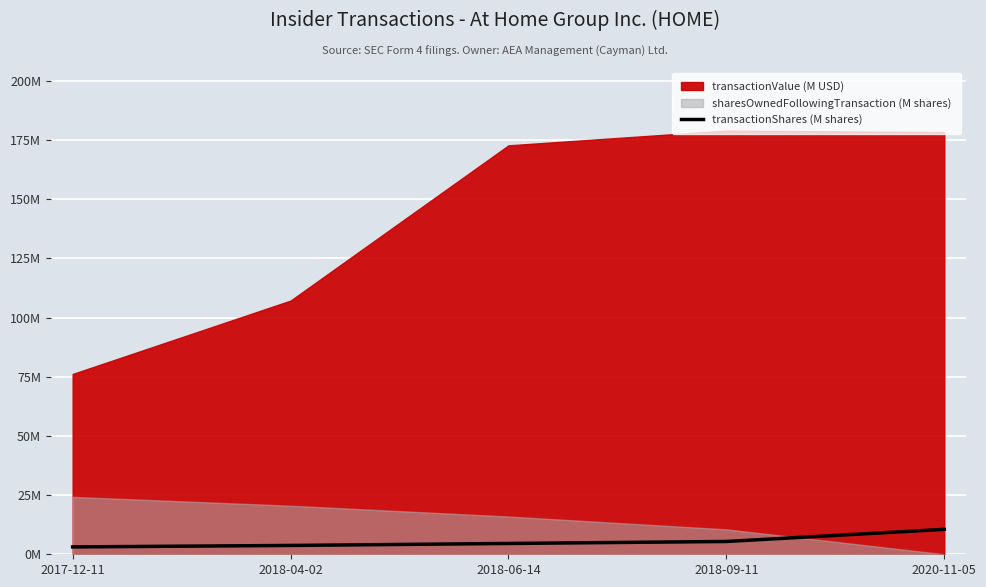

How many values are below 4?

2